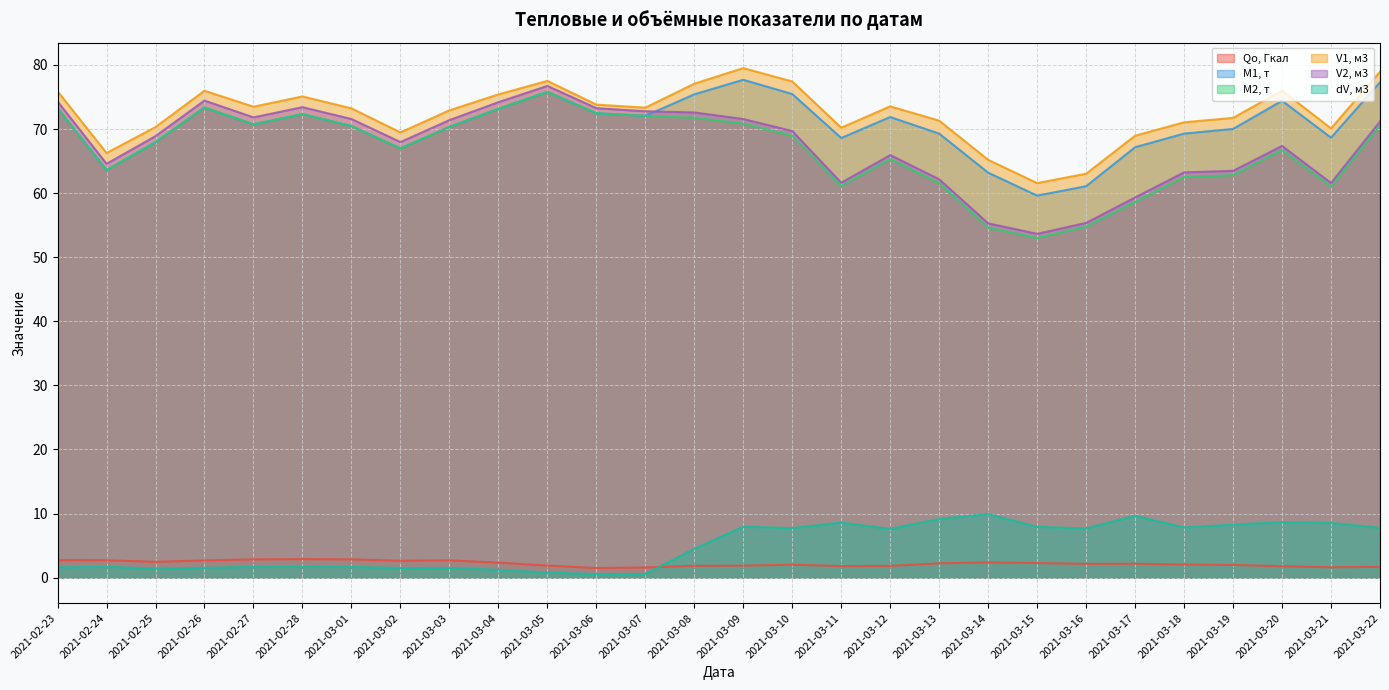

What is the difference between the maximum and minimum values in the Qо, Гкал series?

1.4